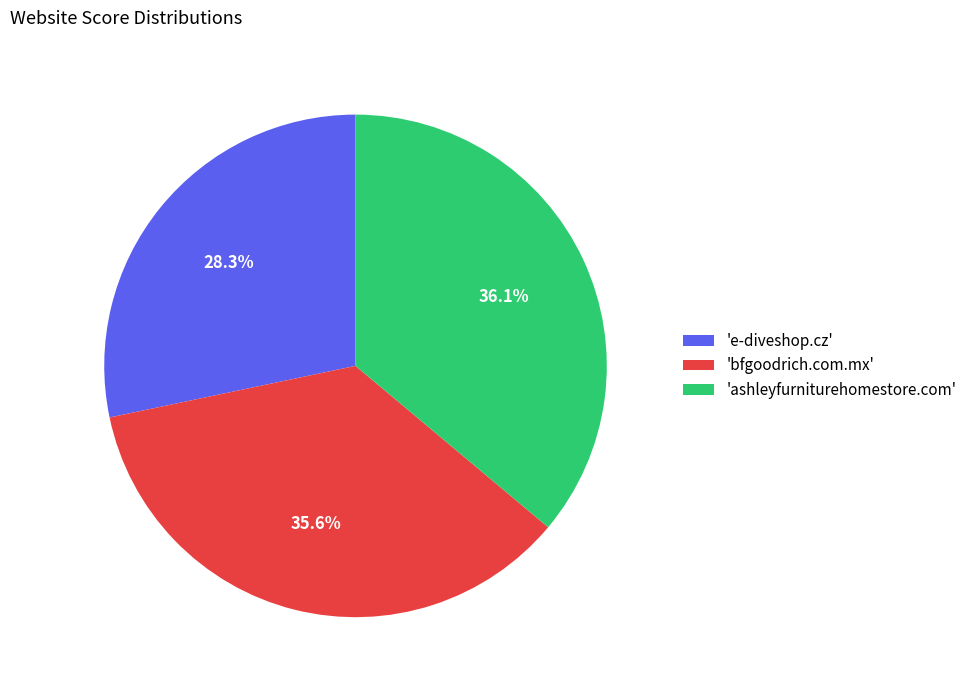

Does 'ashleyfurniturehomestore.com' represent more than half of the total?

No